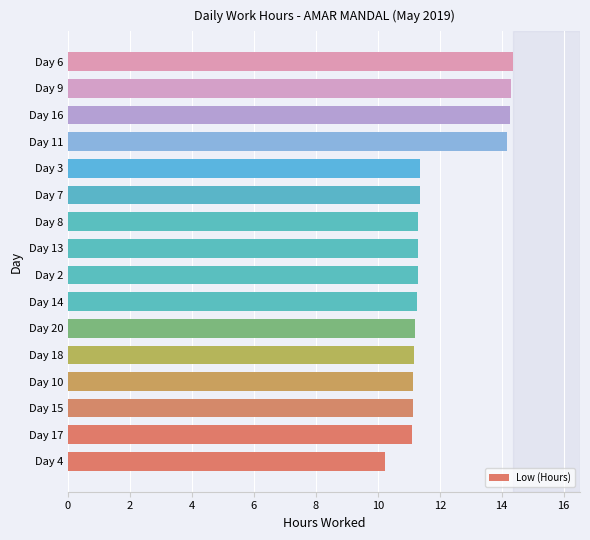

What is the maximum value shown in the chart?

14.4